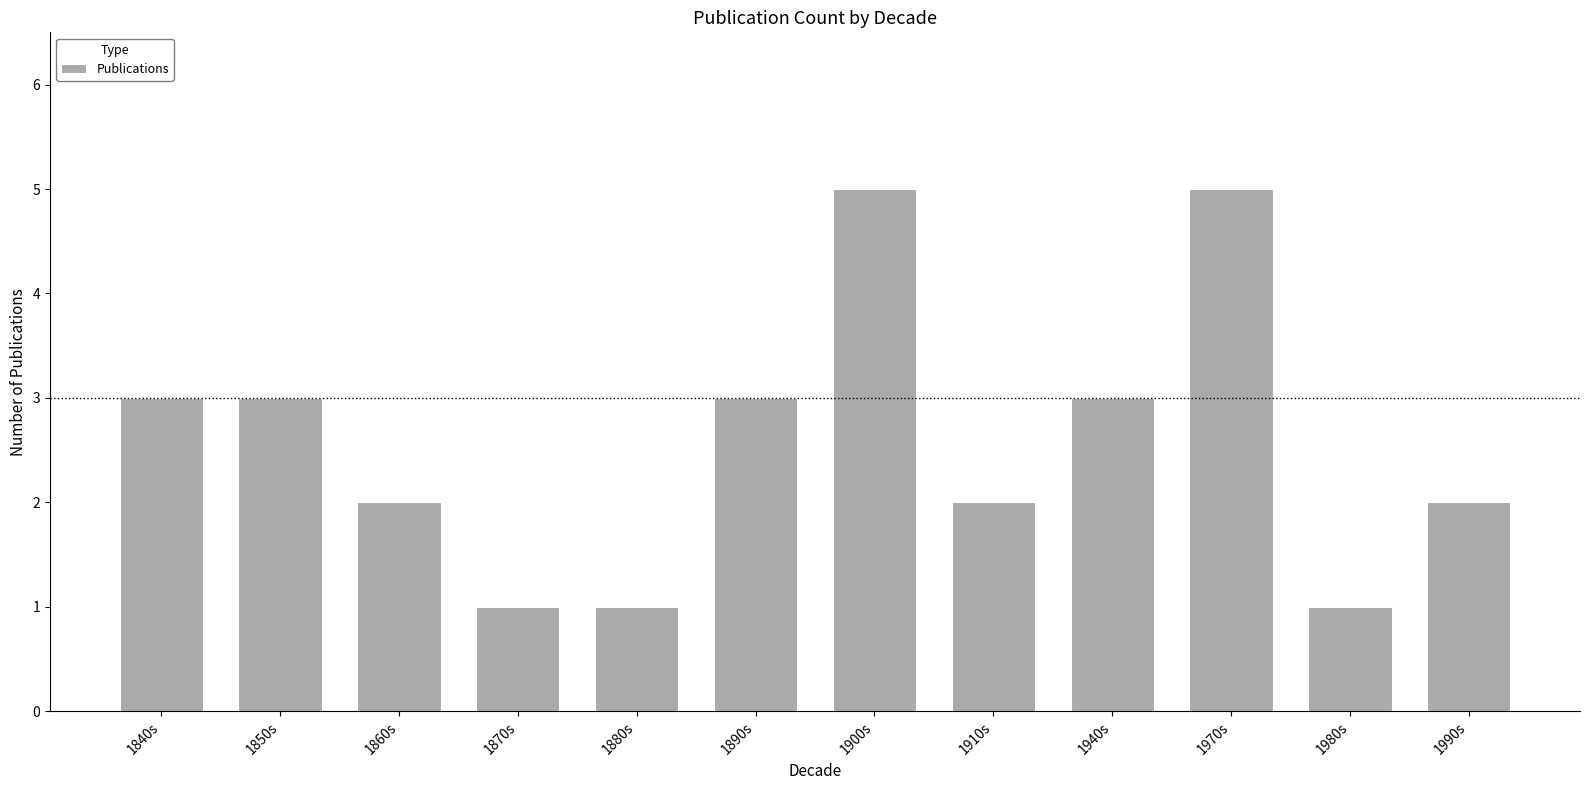

What is the minimum value shown in the chart?

1